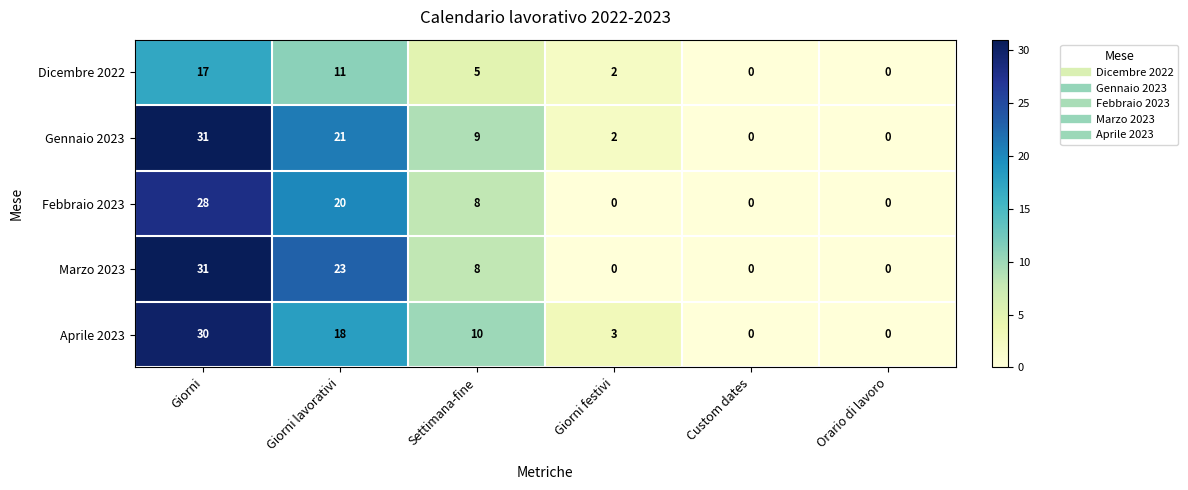

What is the sum of all Aprile 2023 values?

61